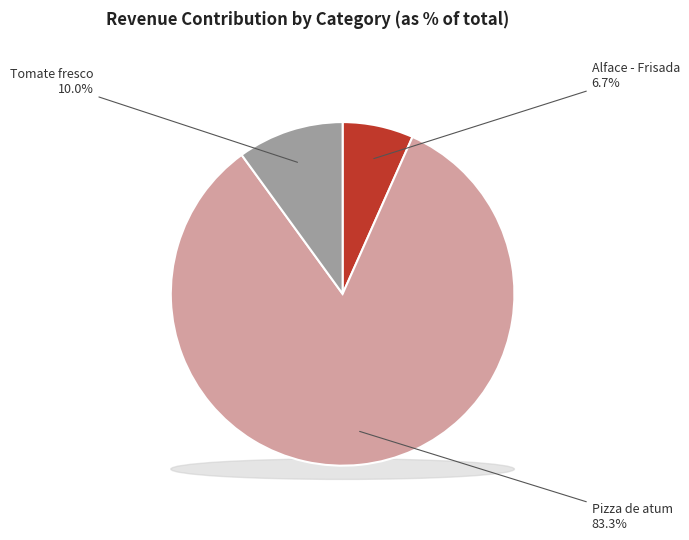

Is there any slice that represents more than half of the pie?

Yes